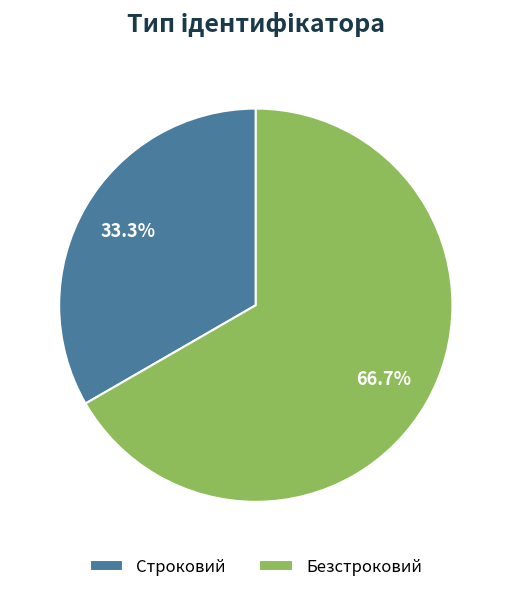

What is the ratio of the value at Безстроковий to the value at Строковий?

2.0